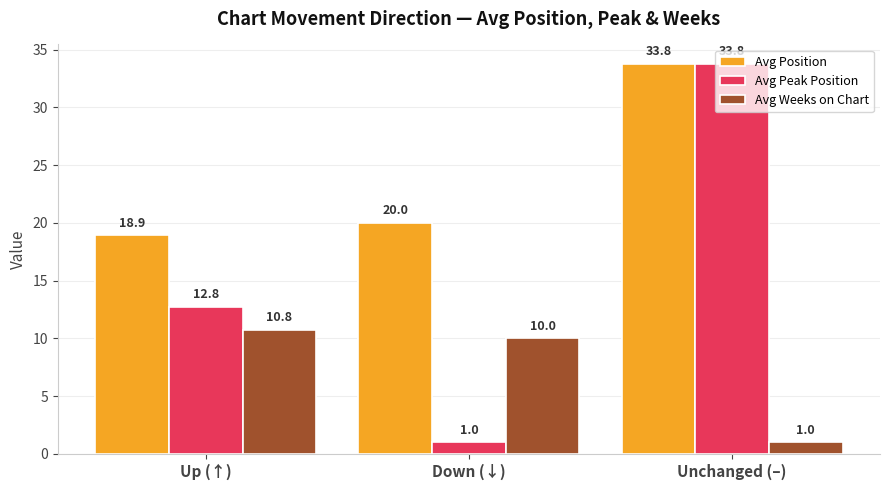

Reading left to right, transcribe all the data shown in this chart.

Avg Position: Up (↑)=18.9	Down (↓)=20.0	Unchanged (–)=33.8
Avg Peak Position: Up (↑)=12.8	Down (↓)=1.0	Unchanged (–)=33.8
Avg Weeks on Chart: Up (↑)=10.8	Down (↓)=10.0	Unchanged (–)=1.0